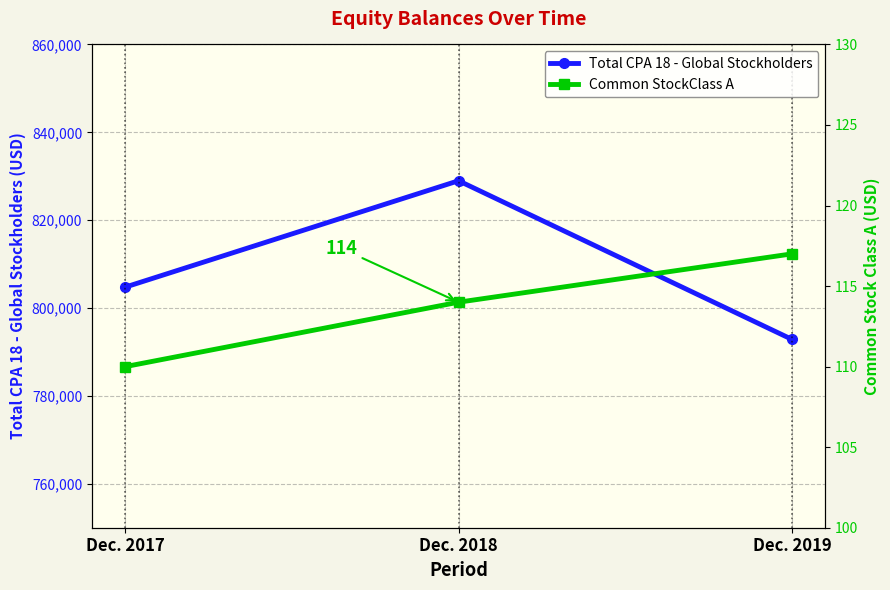

What is the value of the Common StockClass A point at the 3rd from the left?

117